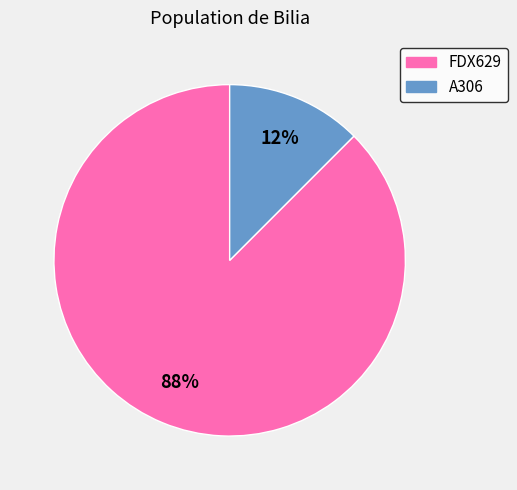

Which has a higher value, A306 or FDX629?

FDX629